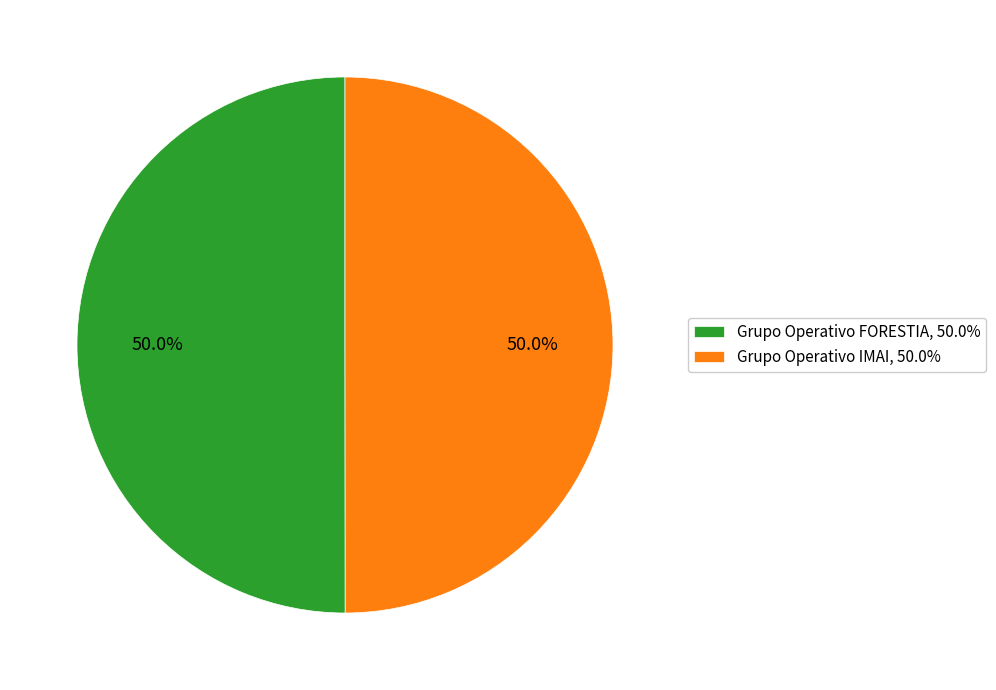

What is the ratio of the value at Grupo Operativo FORESTIA, 50.0% to the value at Grupo Operativo IMAI, 50.0%?

1.0